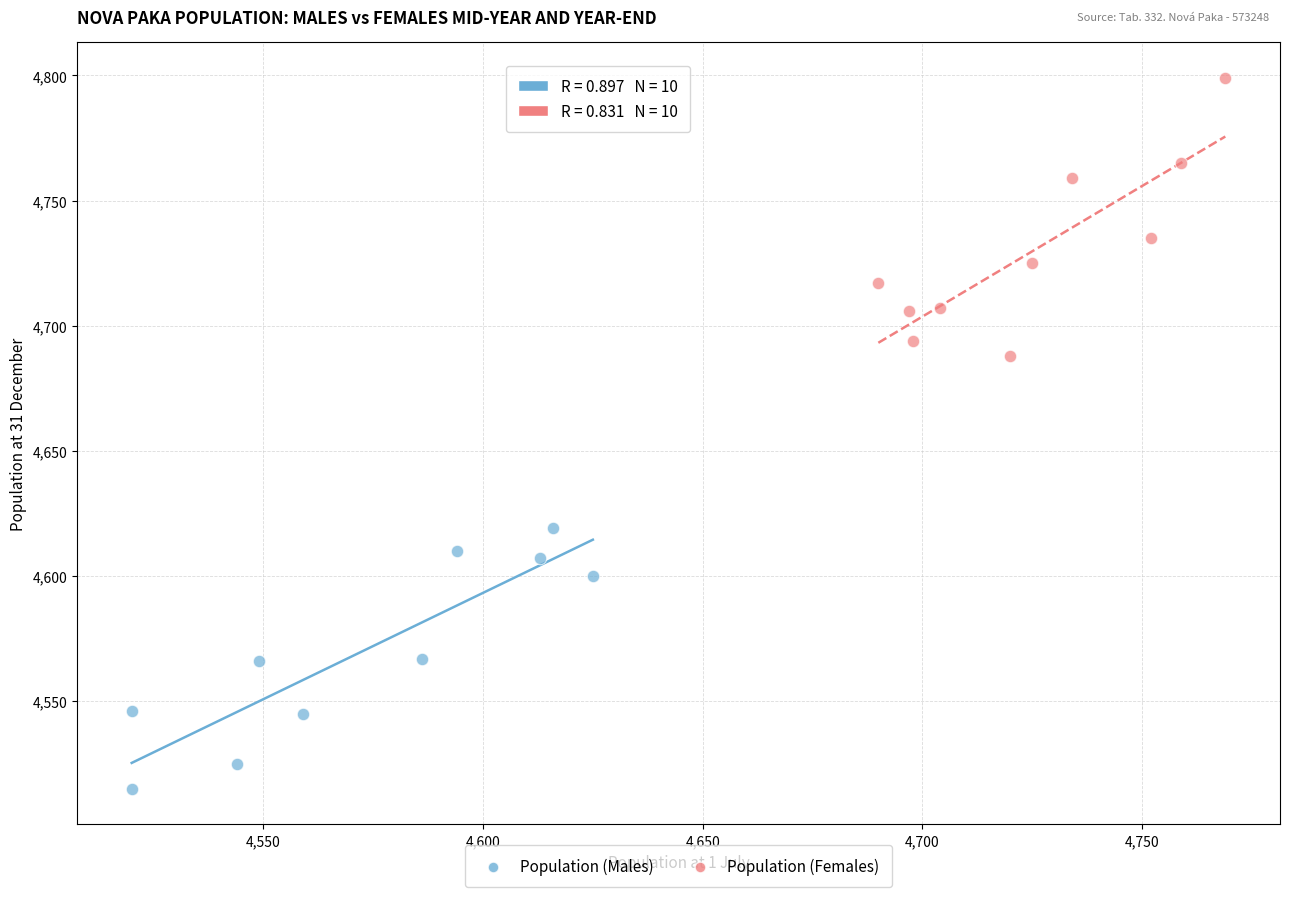

Which series has the widest spread of Y values?

Population (Females)